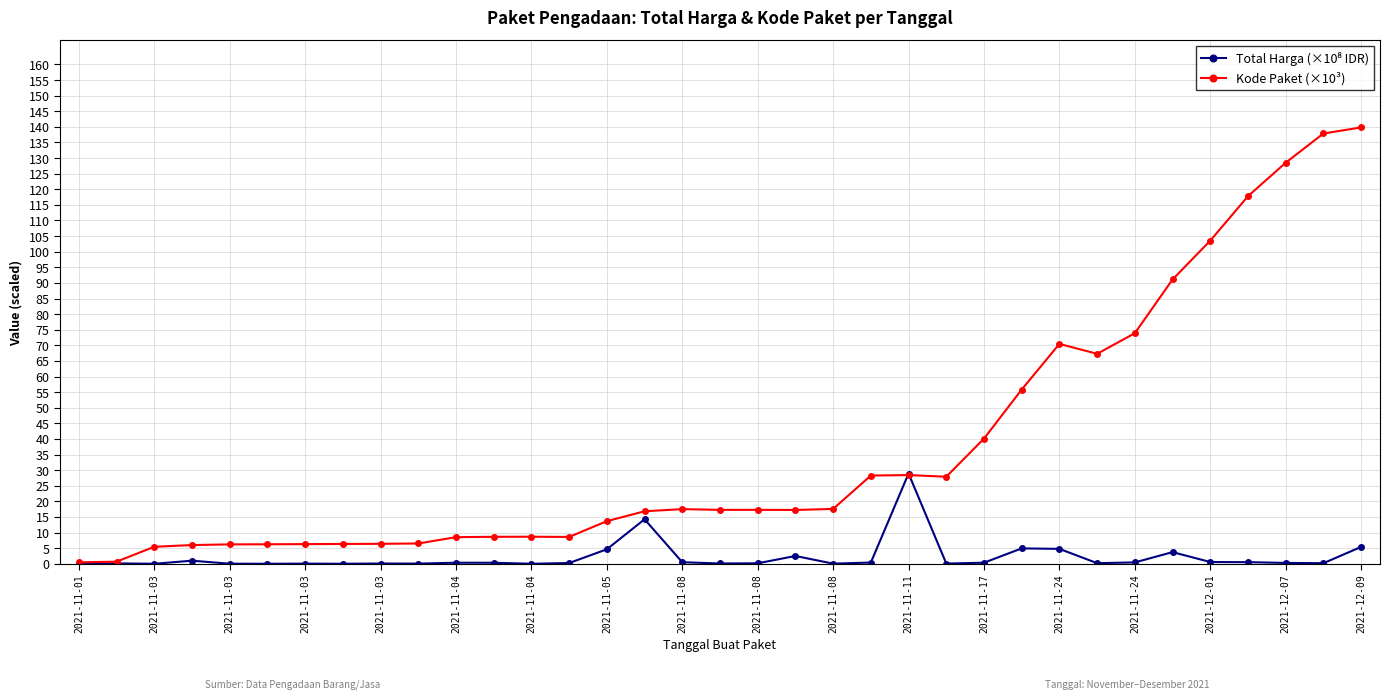

Which series has the largest range (max minus min)?

Kode Paket (×10³)